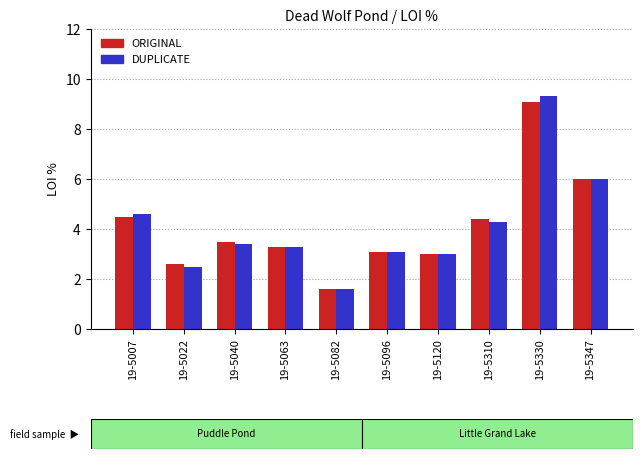

What are all the series names shown in the legend?

ORIGINAL, DUPLICATE